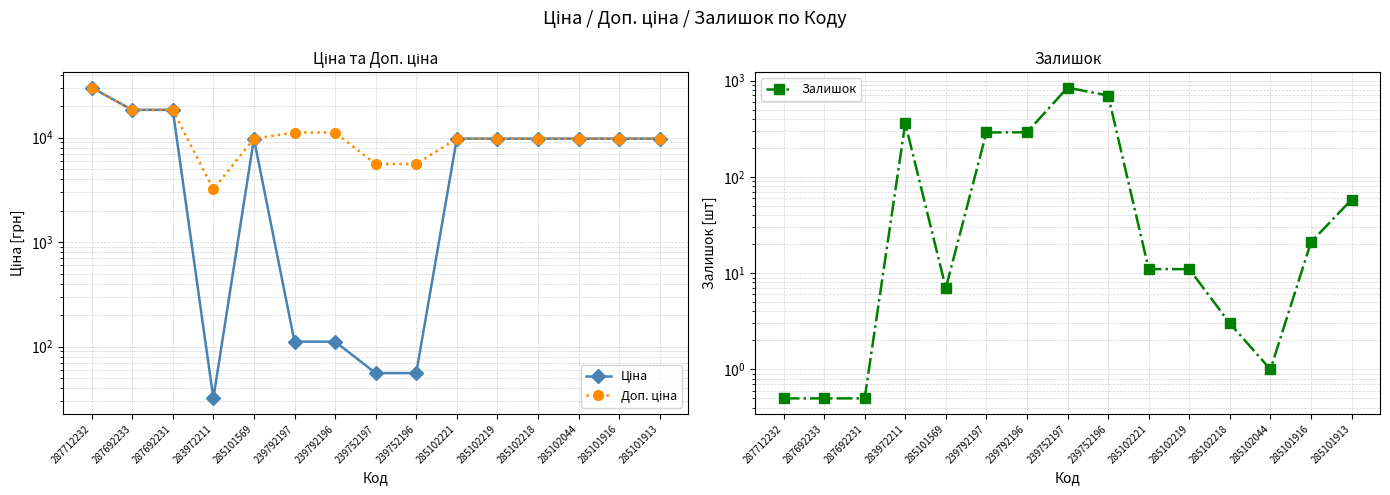

Reading right to left, what are all the values shown in this chart?

Ціна: 285101913=9775.5	285101916=9775.5	285102044=9775.5	285102218=9775.5	285102219=9775.5	285102221=9775.5	239752196=55.9	239752197=55.9	239792196=111.8	239792197=111.8	285101569=9775.5	283972211=32.0	287692231=18420.9	287692233=18420.9	287712232=30102.8
Доп. ціна: 285101913=9775.5	285101916=9775.5	285102044=9775.5	285102218=9775.5	285102219=9775.5	285102221=9775.5	239752196=5591.0	239752197=5591.0	239792196=11182.0	239792197=11182.0	285101569=9775.5	283972211=3205.0	287692231=18420.9	287692233=18420.9	287712232=30102.8
Залишок: 285101913=58.0	285101916=21.0	285102044=1.0	285102218=3.0	285102219=11.0	285102221=11.0	239752196=698.0	239752197=845.0	239792196=290.0	239792197=289.0	285101569=7.0	283972211=360.0	287692231=0.5	287692233=0.5	287712232=0.5